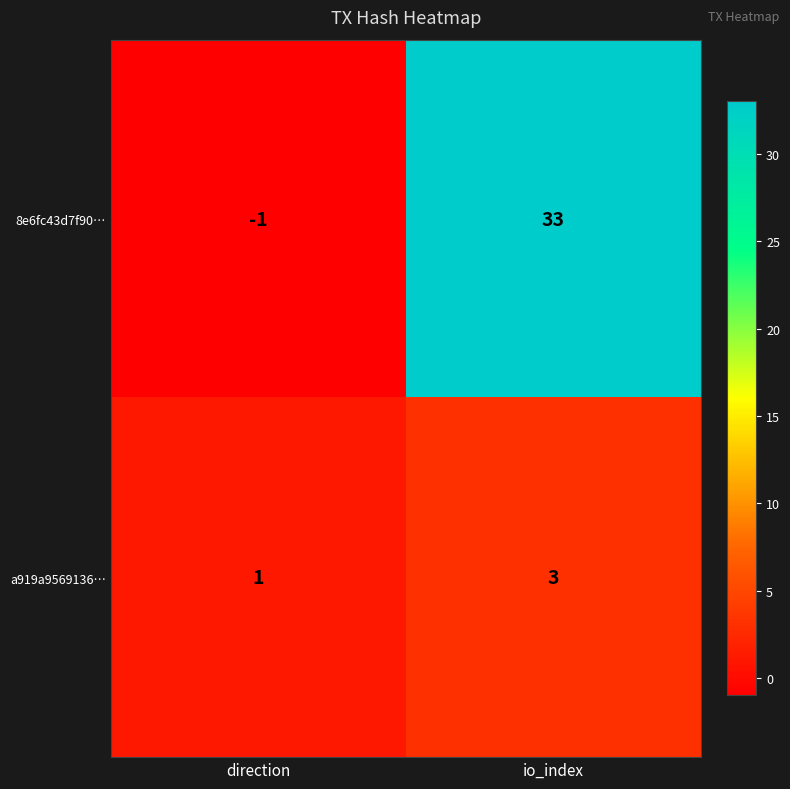

Which series has the largest range (max minus min)?

8e6fc43d7f90…